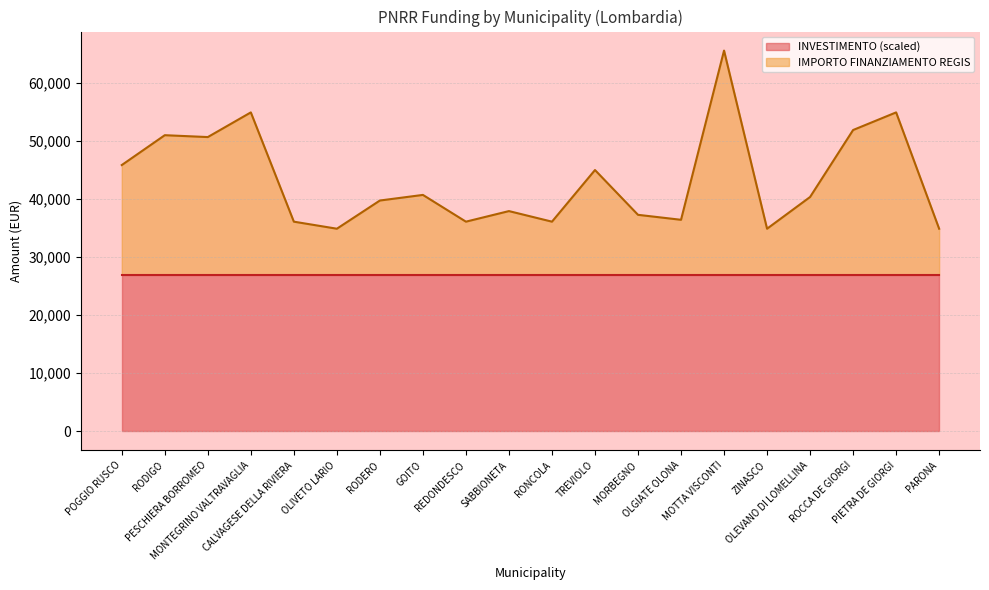

At which label is the value closest to 50223?

PESCHIERA BORROMEO